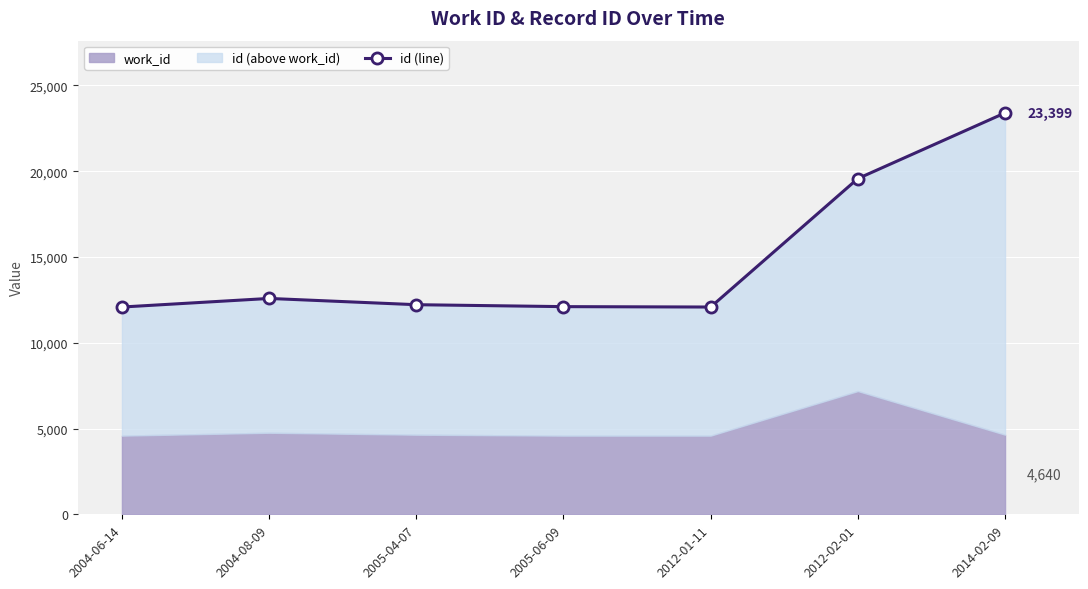

What is the average value?

14864